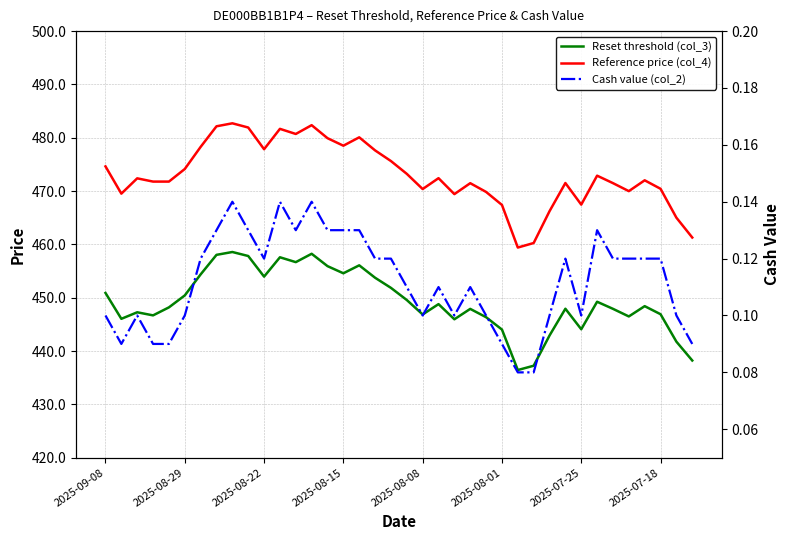

Is the value of Reset threshold (col_3) at 8 greater than the value of Reference price (col_4) at 27?

No